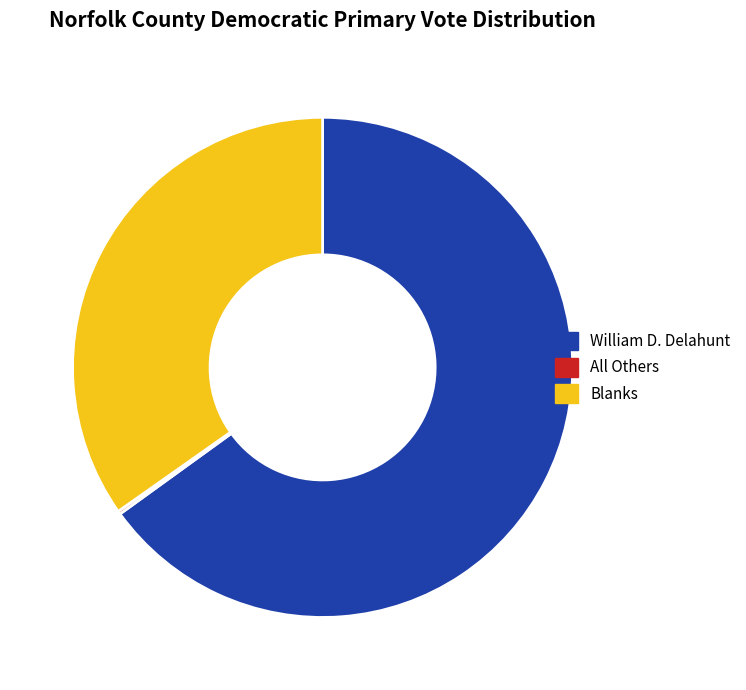

What is the majority slice?

William D. Delahunt